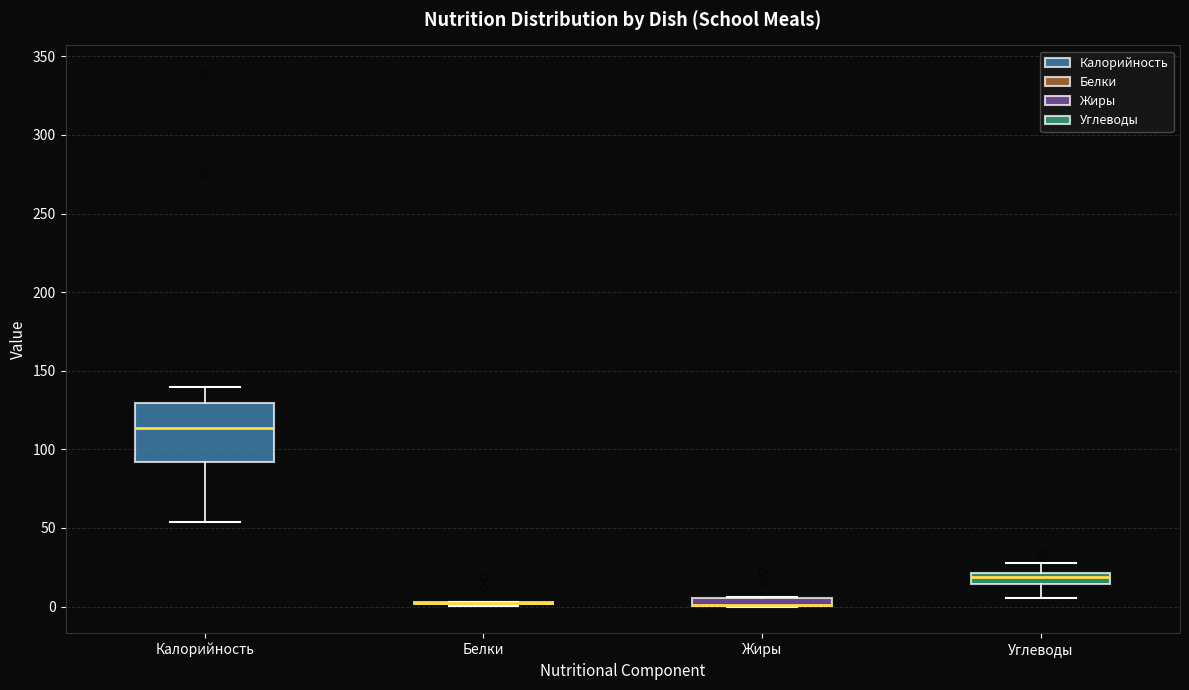

Which box is the tallest, from its lower edge to its upper edge?

Калорийность